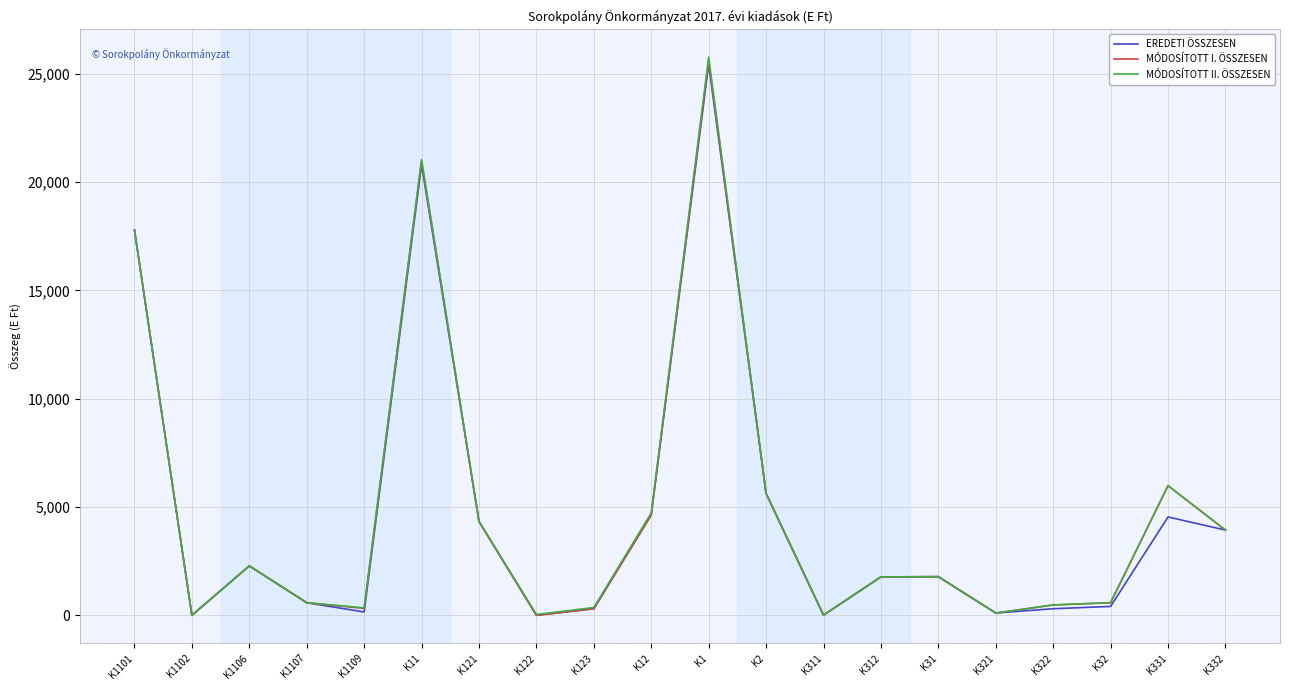

At which category is the sum across all series the highest?

K1